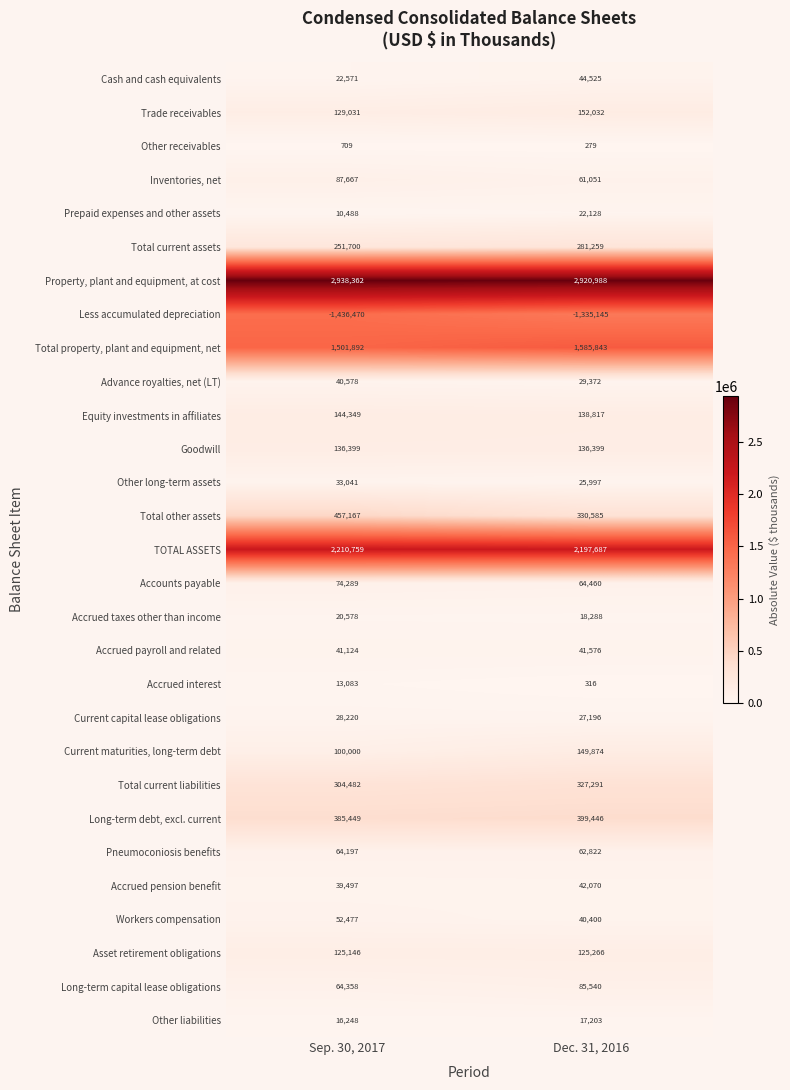

Which series has the largest total across all categories?

Property, plant and equipment, at cost